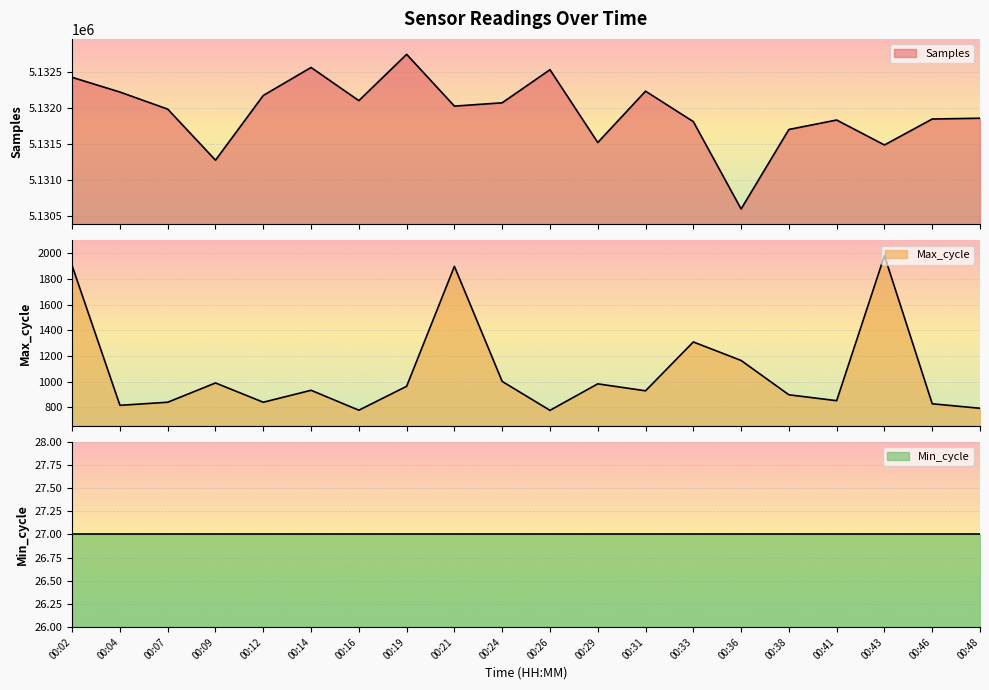

Which series has the largest range (max minus min)?

Samples